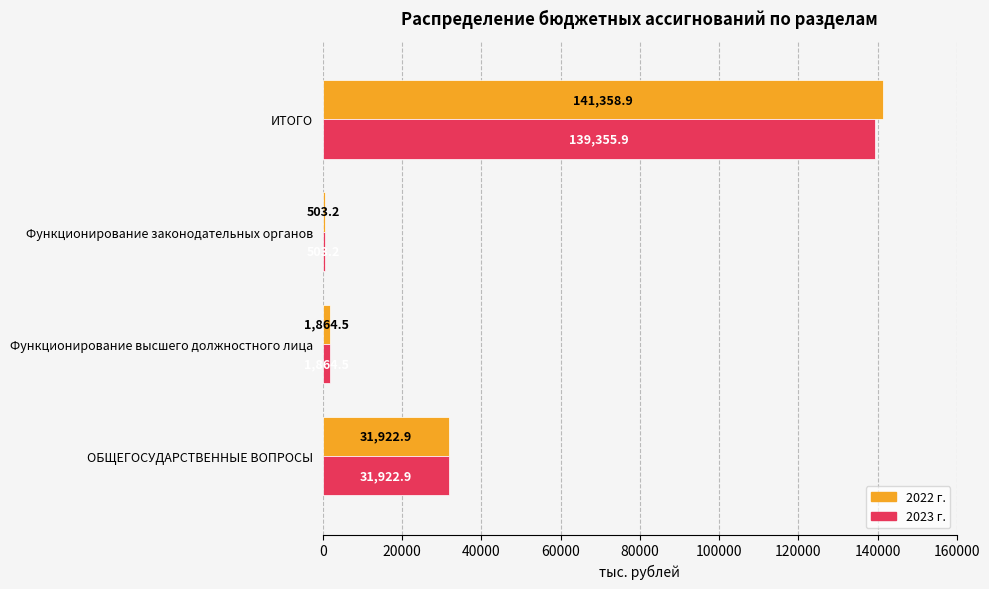

The value of 2023 г. at ИТОГО is 139355.9. True or false?

True